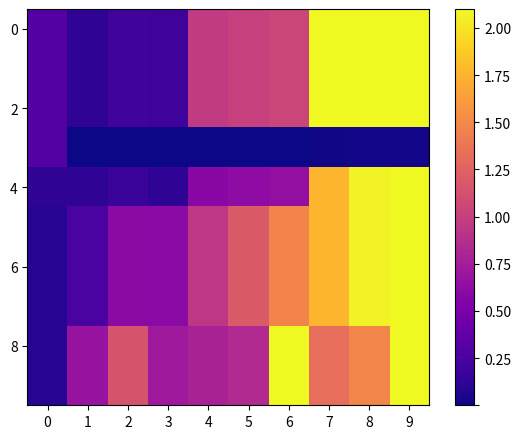

Which label corresponds to the smallest value in the chart?

1